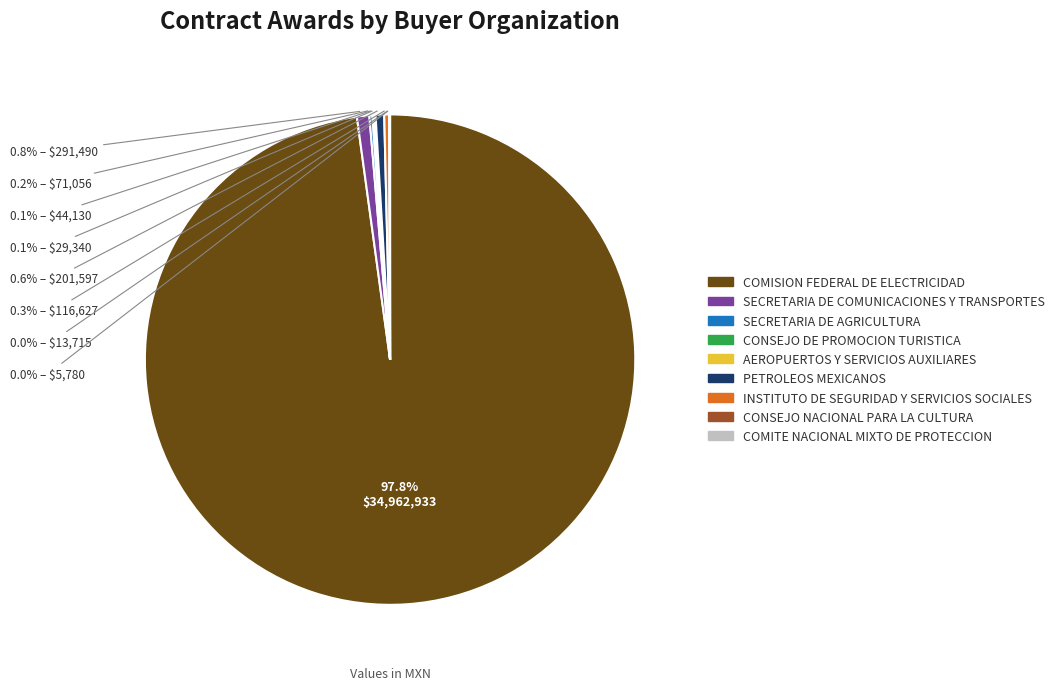

Which slice is the largest?

COMISION FEDERAL DE ELECTRICIDAD